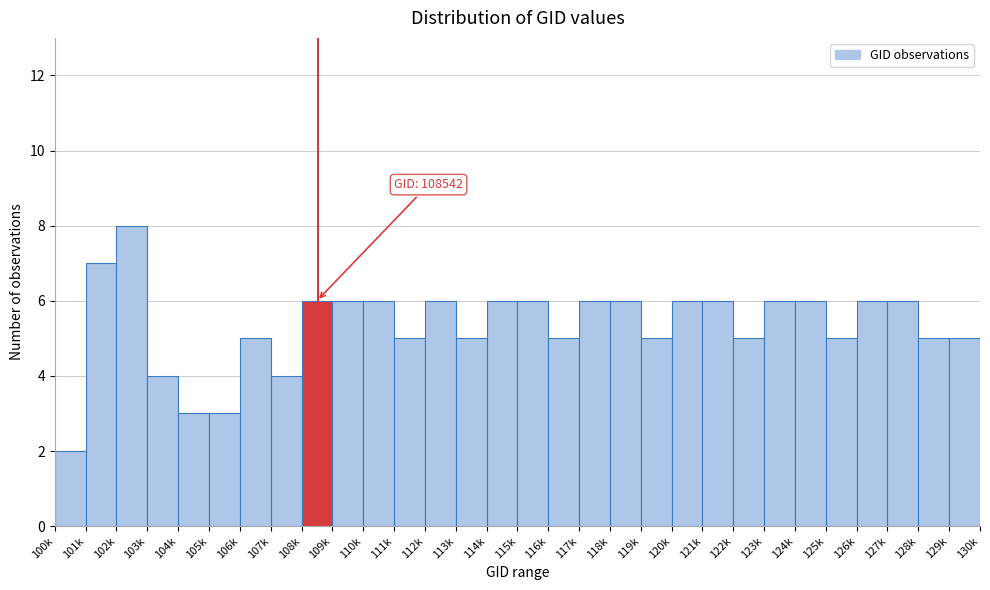

Reading right to left, what are all the values shown in this chart?

129k=5	128k=5	127k=6	126k=6	125k=5	124k=6	123k=6	122k=5	121k=6	120k=6	119k=5	118k=6	117k=6	116k=5	115k=6	114k=6	113k=5	112k=6	111k=5	110k=6	109k=6	108k=6	107k=4	106k=5	105k=3	104k=3	103k=4	102k=8	101k=7	100k=2